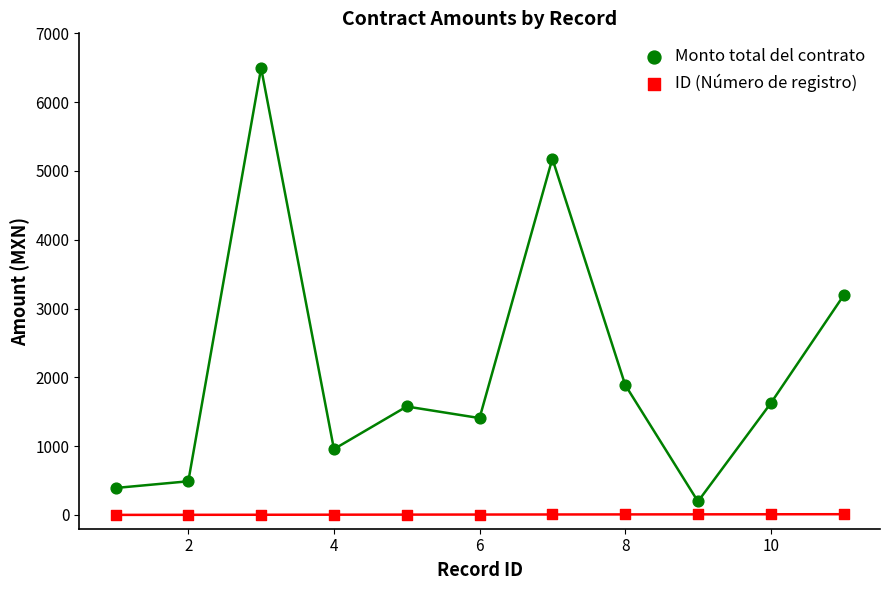

Which series contains the highest Y value?

Monto total del contrato